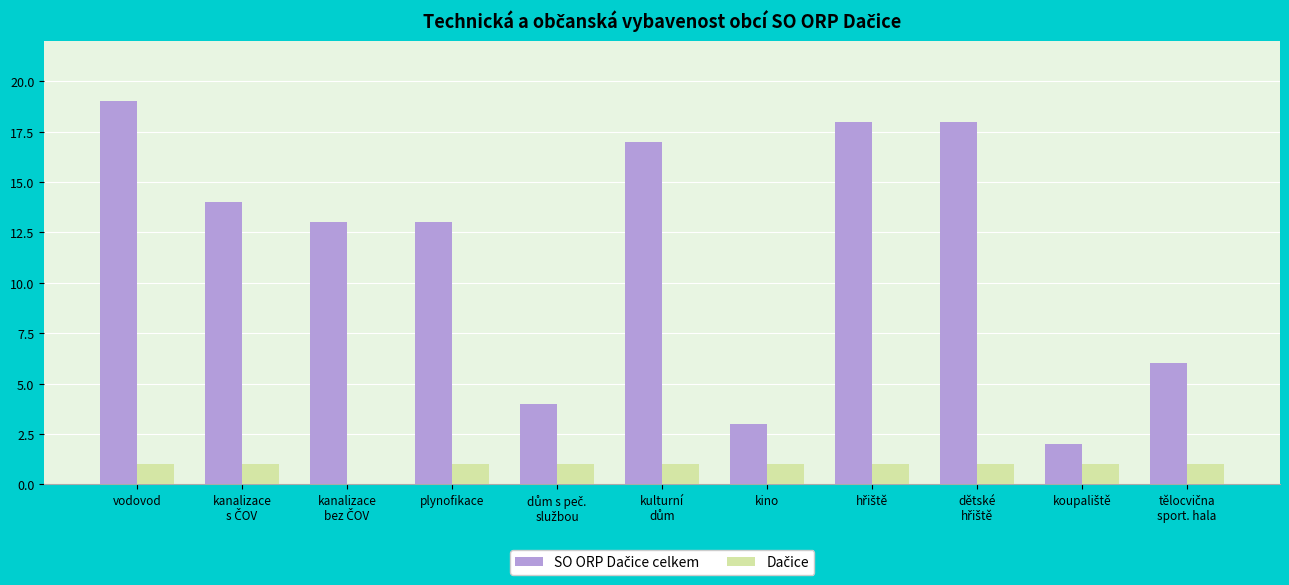

At which category is the sum across all series the highest?

vodovod